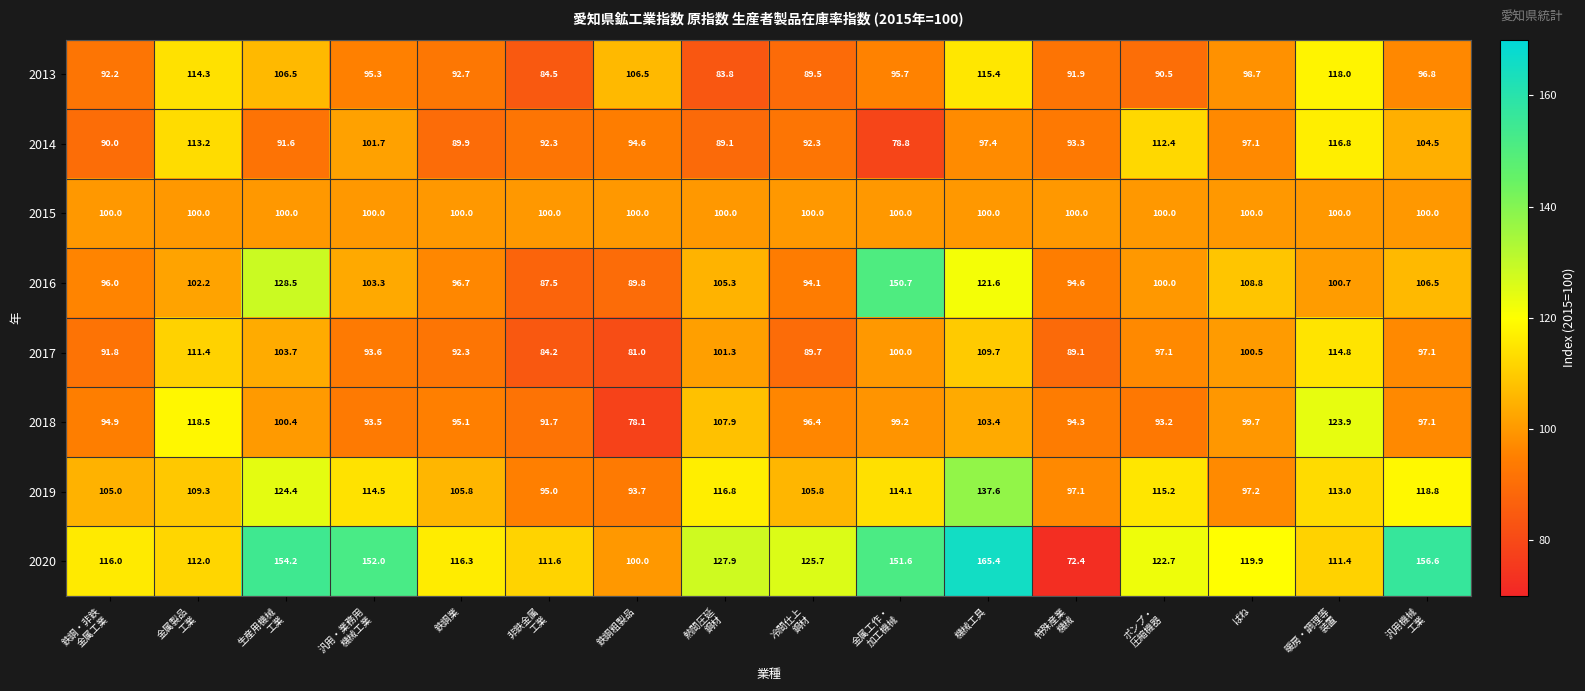

What is the average value of the 2016 series?

105.4